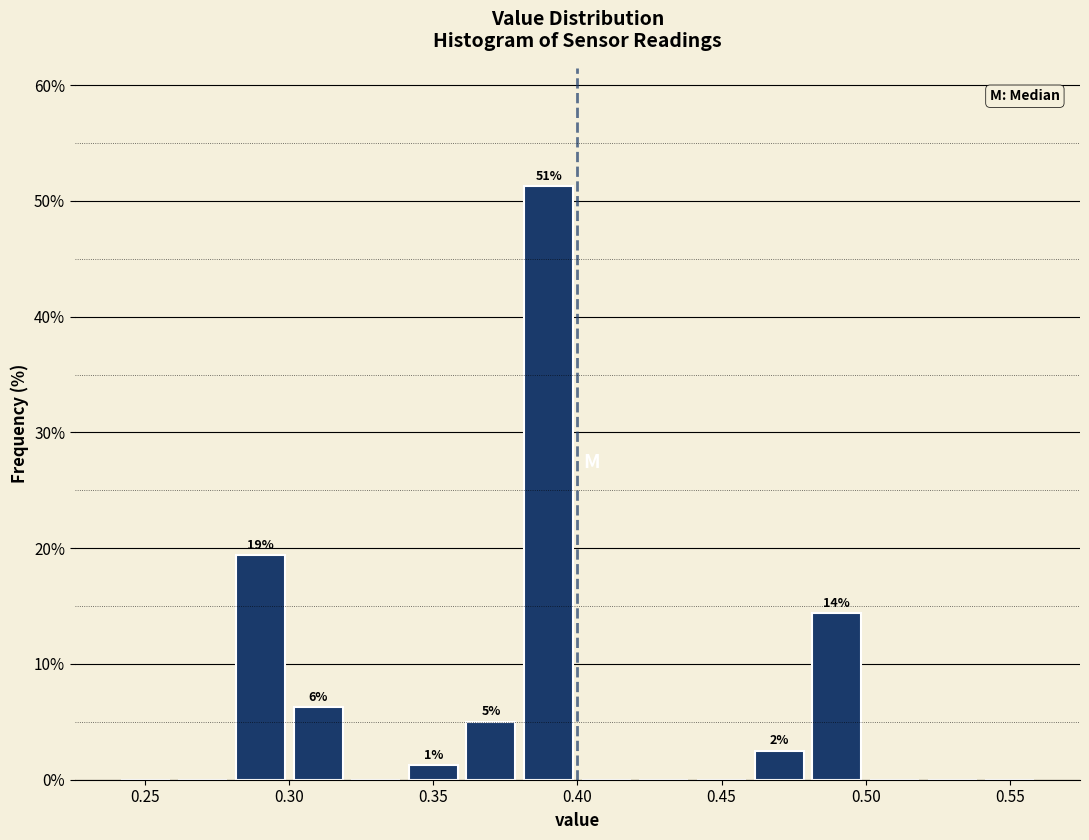

Which range on the x-axis has the tallest bar?

0.38 to 0.40